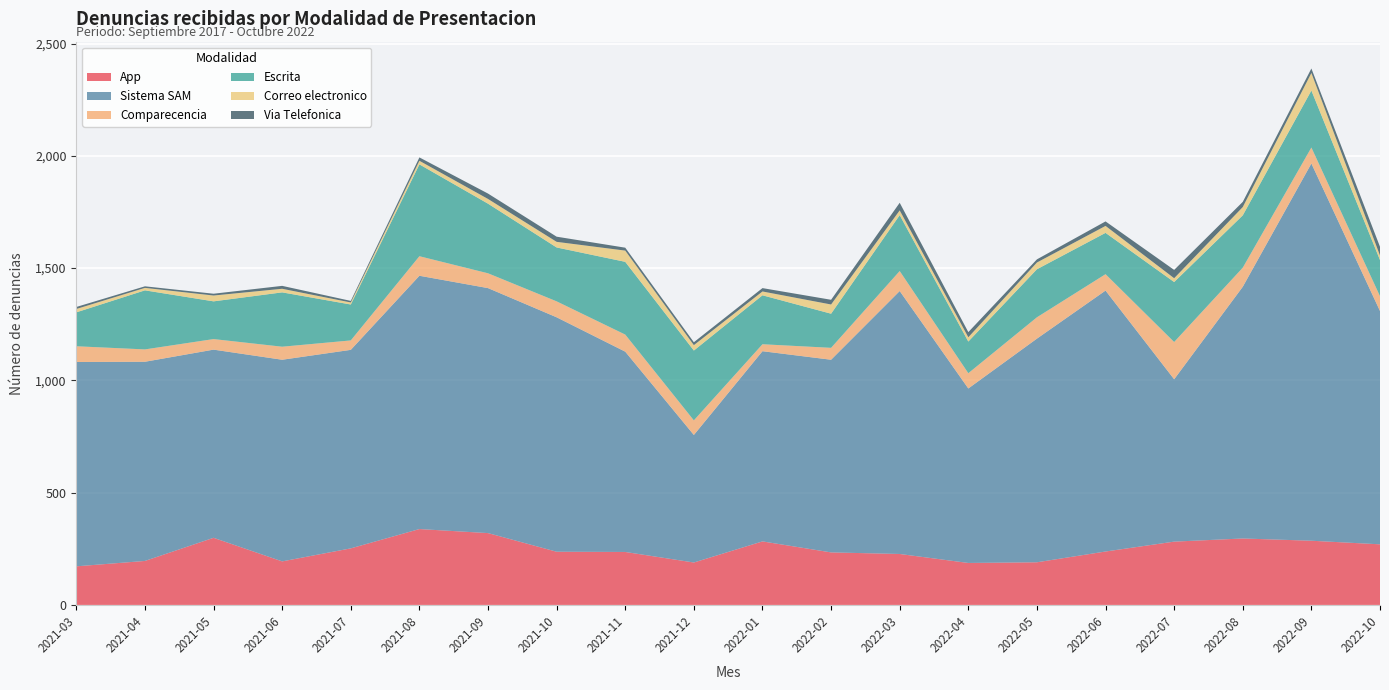

Reading right to left, what are all the values shown in this chart?

App: 2021-03=172	2021-04=196	2021-05=299	2021-06=194	2021-07=252	2021-08=338	2021-09=320	2021-10=237	2021-11=236	2021-12=189	2022-01=283	2022-02=234	2022-03=227	2022-04=187	2022-05=190	2022-06=238	2022-07=282	2022-08=296	2022-09=286	2022-10=270
Sistema SAM: 2021-03=910	2021-04=887	2021-05=838	2021-06=898	2021-07=884	2021-08=1128	2021-09=1091	2021-10=1044	2021-11=892	2021-12=568	2022-01=847	2022-02=858	2022-03=1171	2022-04=777	2022-05=996	2022-06=1162	2022-07=723	2022-08=1121	2022-09=1680	2022-10=1039
Comparecencia: 2021-03=70	2021-04=55	2021-05=47	2021-06=58	2021-07=42	2021-08=87	2021-09=66	2021-10=71	2021-11=76	2021-12=65	2022-01=31	2022-02=53	2022-03=89	2022-04=68	2022-05=95	2022-06=73	2022-07=166	2022-08=85	2022-09=71	2022-10=66
Escrita: 2021-03=151	2021-04=263	2021-05=168	2021-06=242	2021-07=160	2021-08=409	2021-09=310	2021-10=240	2021-11=324	2021-12=311	2022-01=218	2022-02=152	2022-03=249	2022-04=141	2022-05=214	2022-06=184	2022-07=267	2022-08=233	2022-09=254	2022-10=161
Correo electronico: 2021-03=15	2021-04=11	2021-05=26	2021-06=16	2021-07=9	2021-08=16	2021-09=21	2021-10=25	2021-11=50	2021-12=24	2022-01=17	2022-02=41	2022-03=21	2022-04=19	2022-05=30	2022-06=31	2022-07=17	2022-08=37	2022-09=78	2022-10=20
Via Telefonica: 2021-03=9	2021-04=7	2021-05=8	2021-06=13	2021-07=7	2021-08=15	2021-09=24	2021-10=23	2021-11=13	2021-12=13	2022-01=15	2022-02=21	2022-03=34	2022-04=23	2022-05=14	2022-06=20	2022-07=37	2022-08=23	2022-09=20	2022-10=39